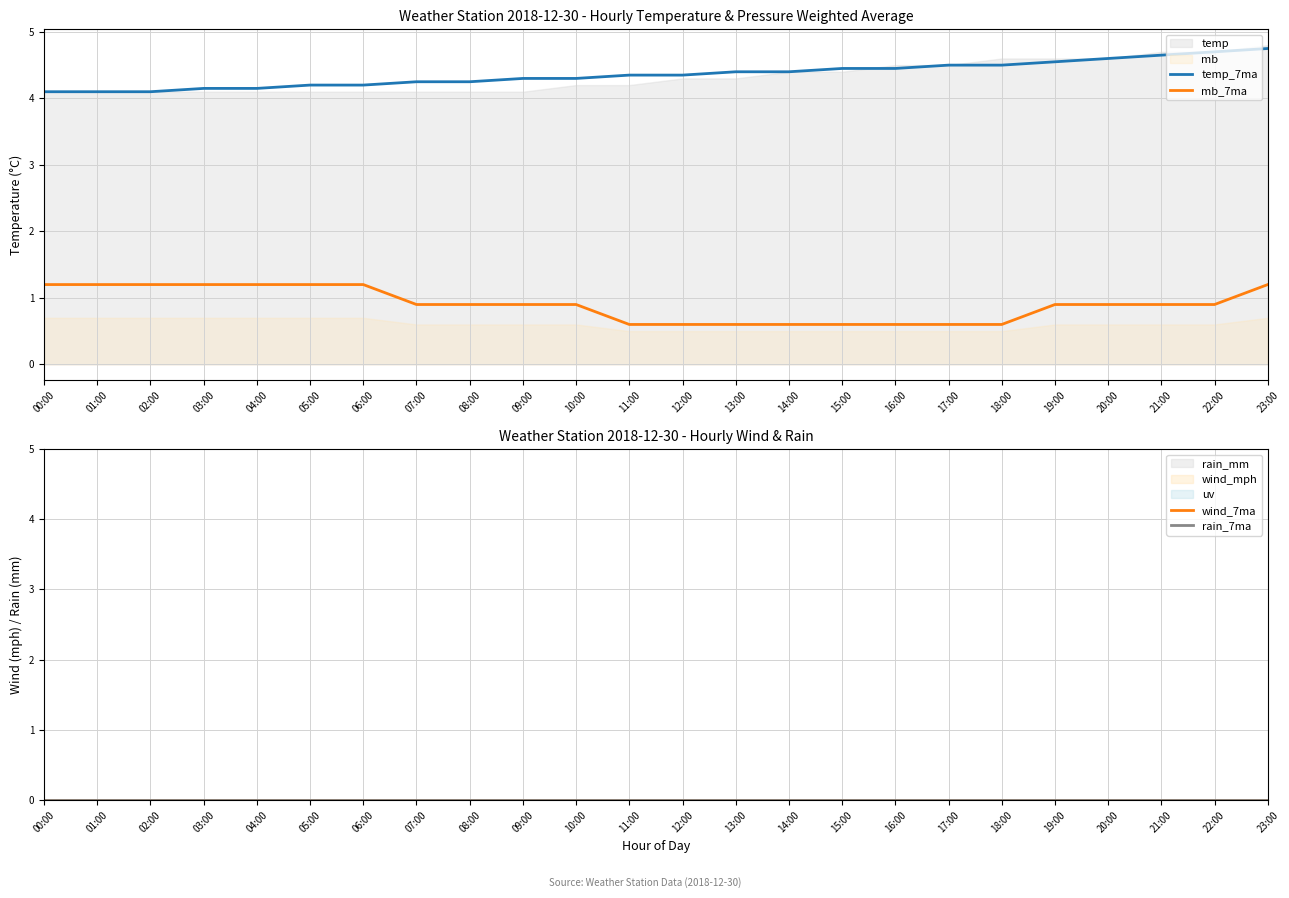

Which series has the largest total across all categories?

temp_7ma